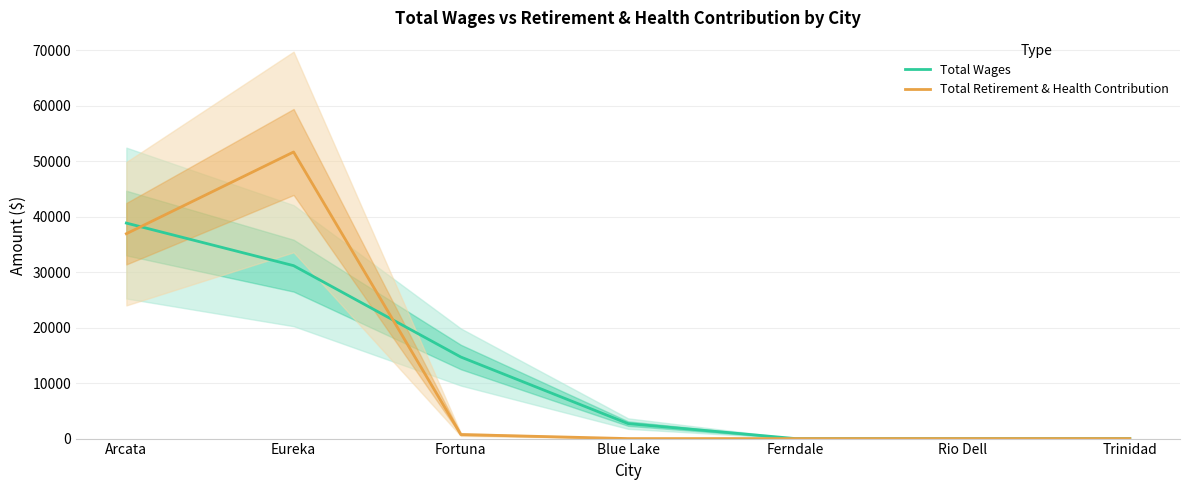

At how many categories does at least one series exceed 23842?

2